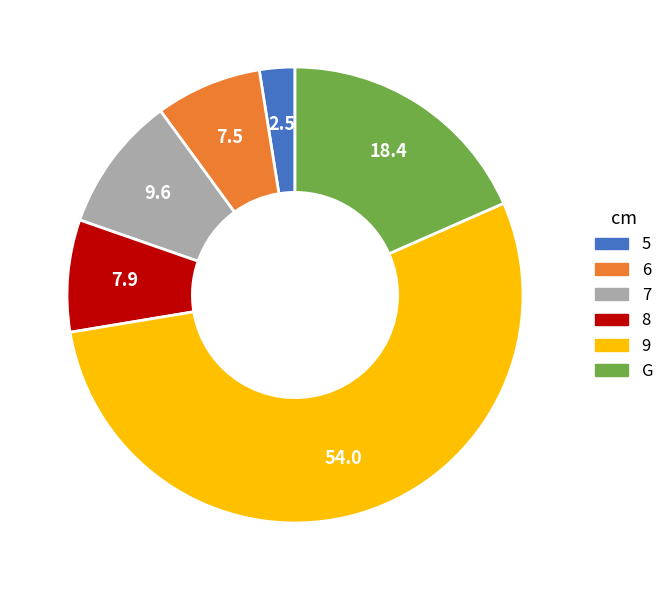

Which category has the smallest portion of the pie?

5